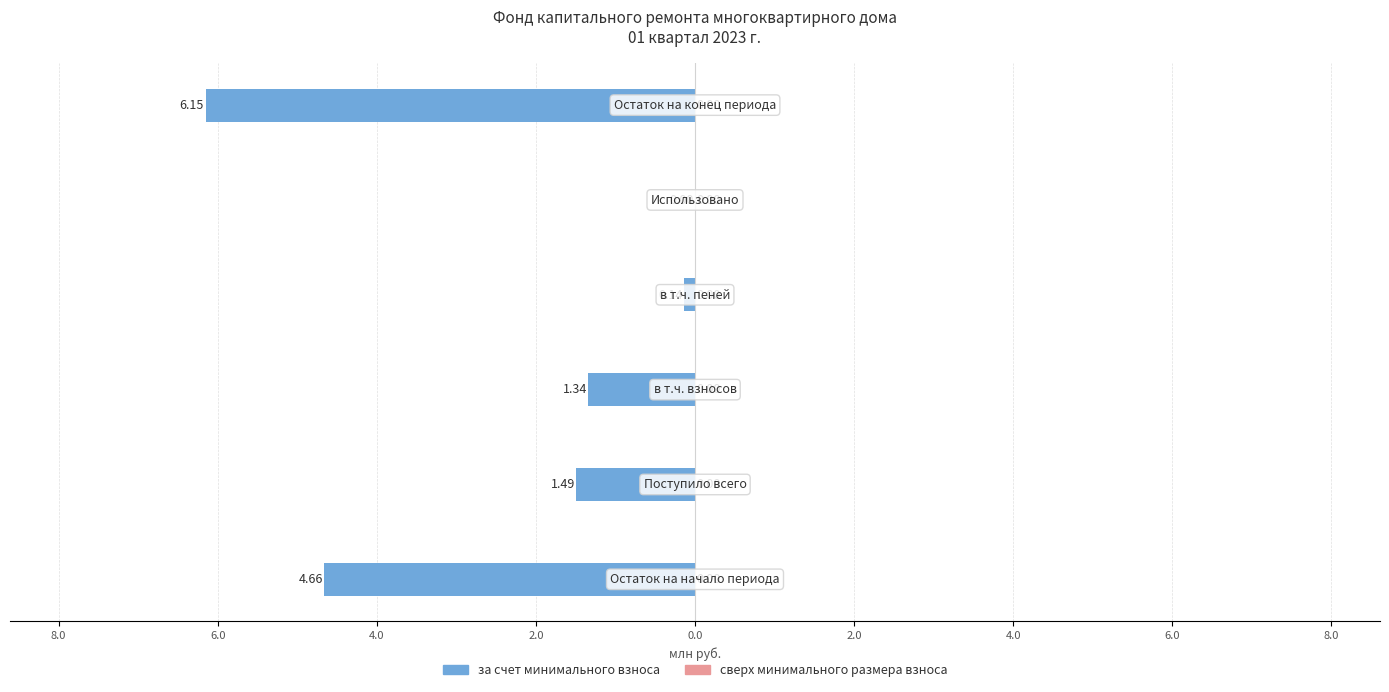

Does the chart contain stacked bars?

No